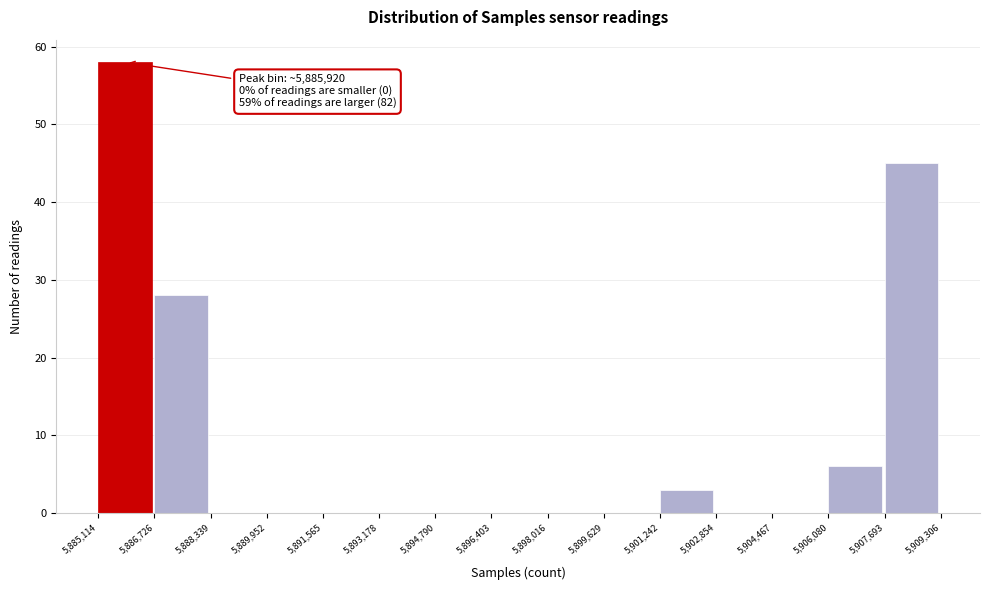

Over which range of the x-axis is the bar tallest?

5,885,114 to 5,886,726